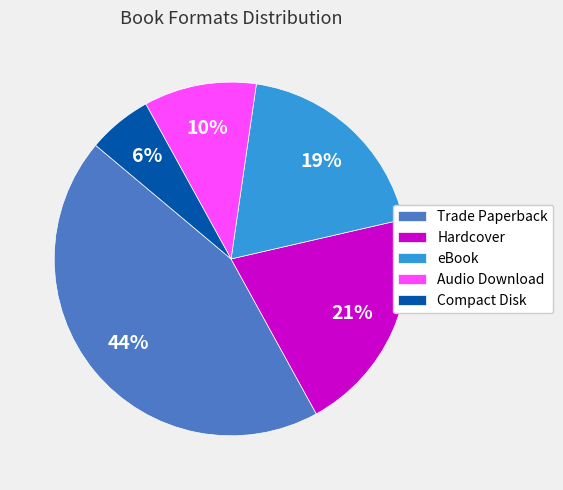

How many slices are in this pie chart?

5